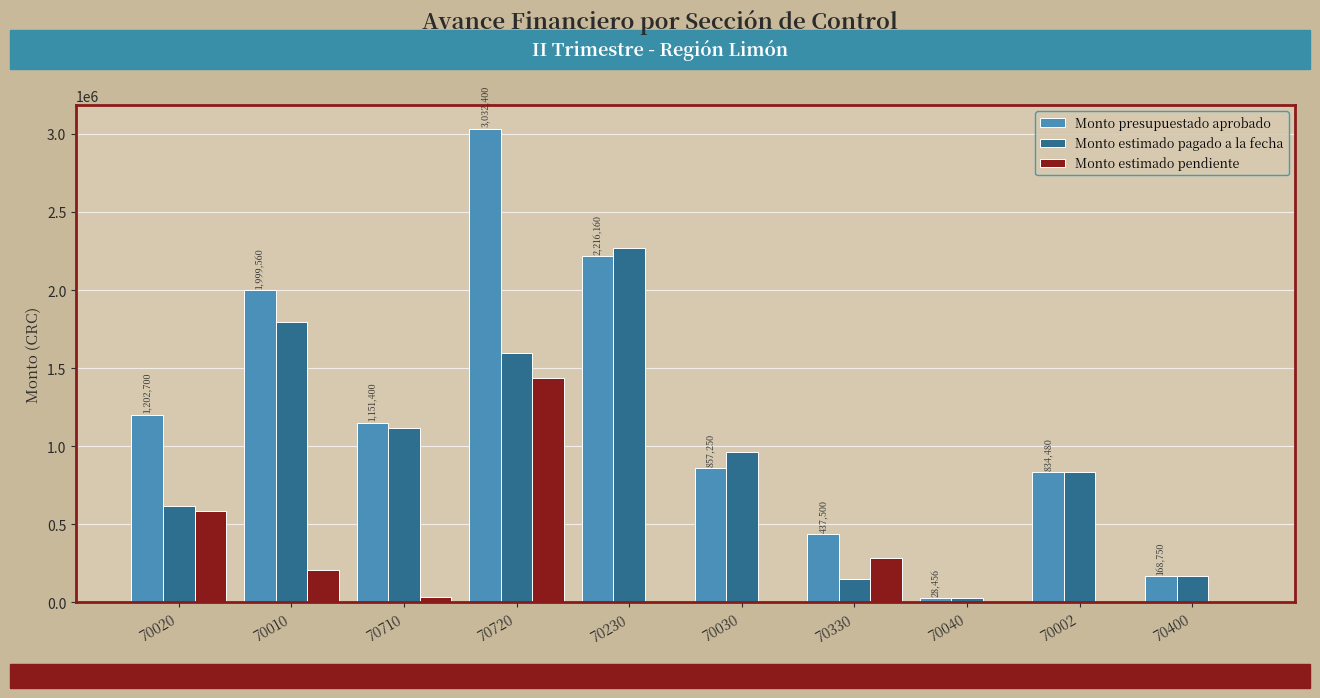

Reading left to right, what are all the values shown in this chart?

Monto presupuestado aprobado: 70020=1202700	70010=1999560	70710=1151400	70720=3032400	70230=2216160	70030=857250	70330=437500	70040=28456	70002=834480	70400=168750
Monto estimado pagado a la fecha: 70020=615600	70010=1793220	70710=1117200	70720=1596000	70230=2268600	70030=963250	70330=152000	70040=28456	70002=834480	70400=168750
Monto estimado pendiente: 70020=587100	70010=206340	70710=34200	70720=1436400	70230=0	70030=0	70330=285500	70040=0	70002=0	70400=0